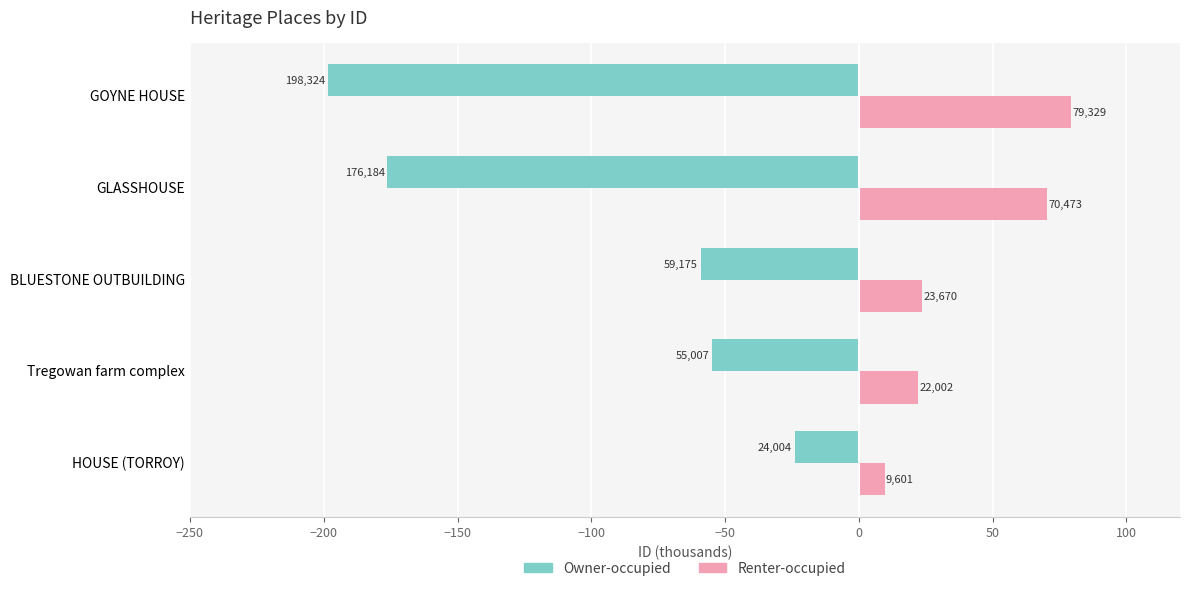

What are all the series names shown in the legend?

Owner-occupied, Renter-occupied